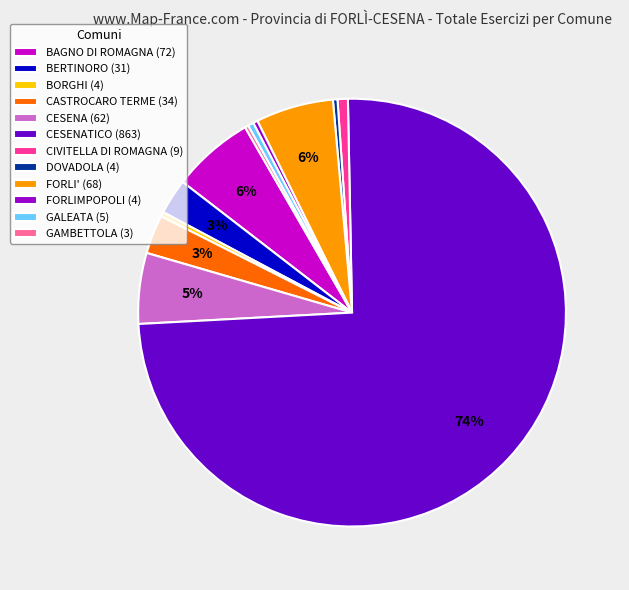

What is the largest slice in the pie chart?

CESENATICO (863)